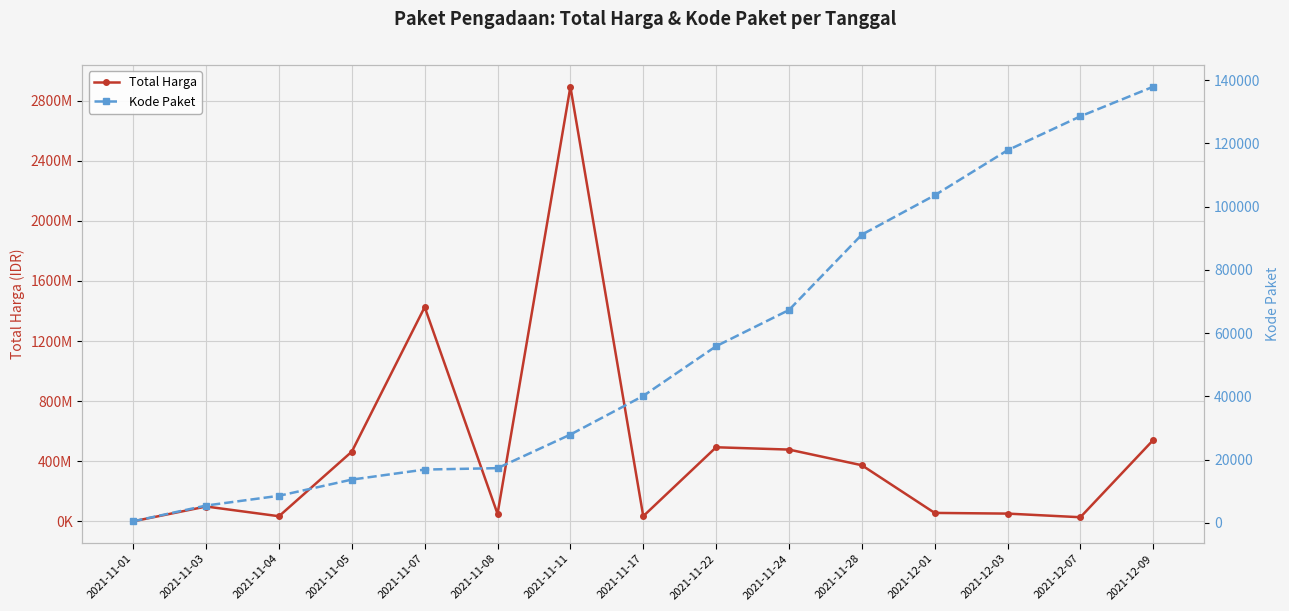

Between 2021-11-11 and 2021-12-07, which series saw the biggest shift?

Total Harga